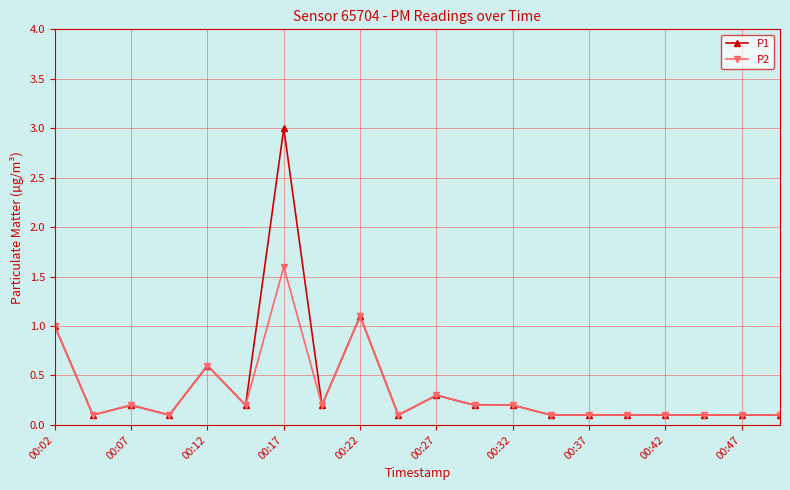

Which series has the widest spread of values?

P1